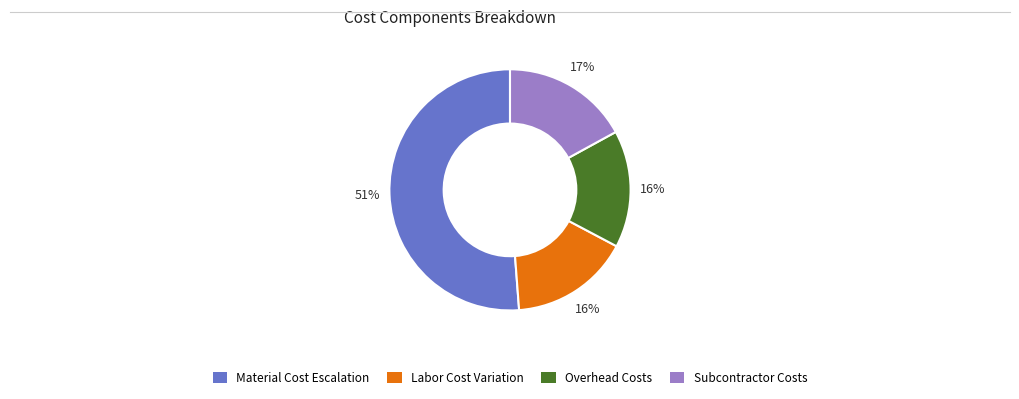

How many segments does this pie chart have?

4